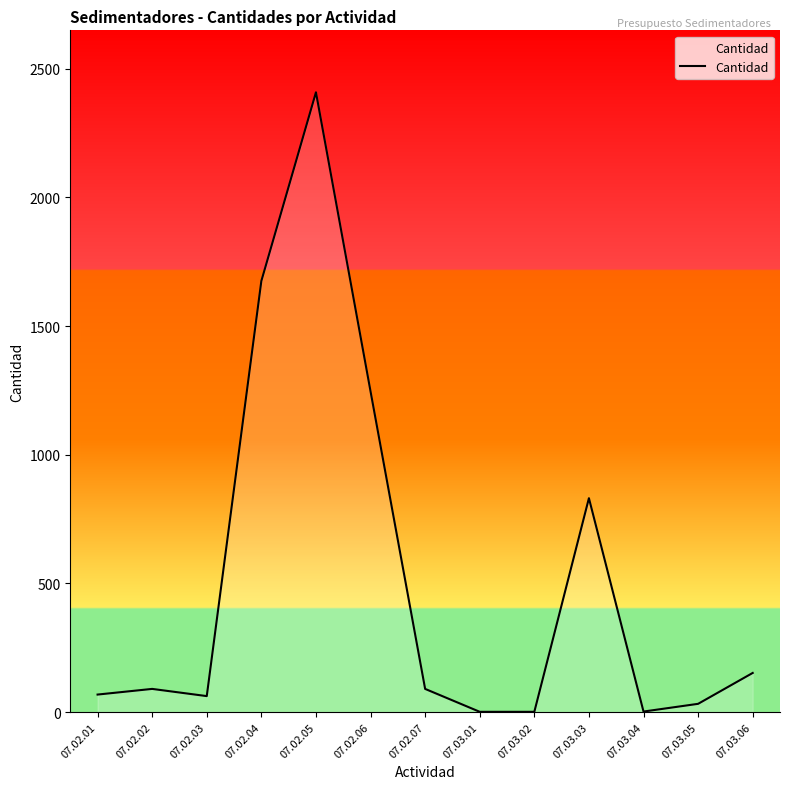

What is the sum of the values at 07.02.01 and 07.03.05?

100